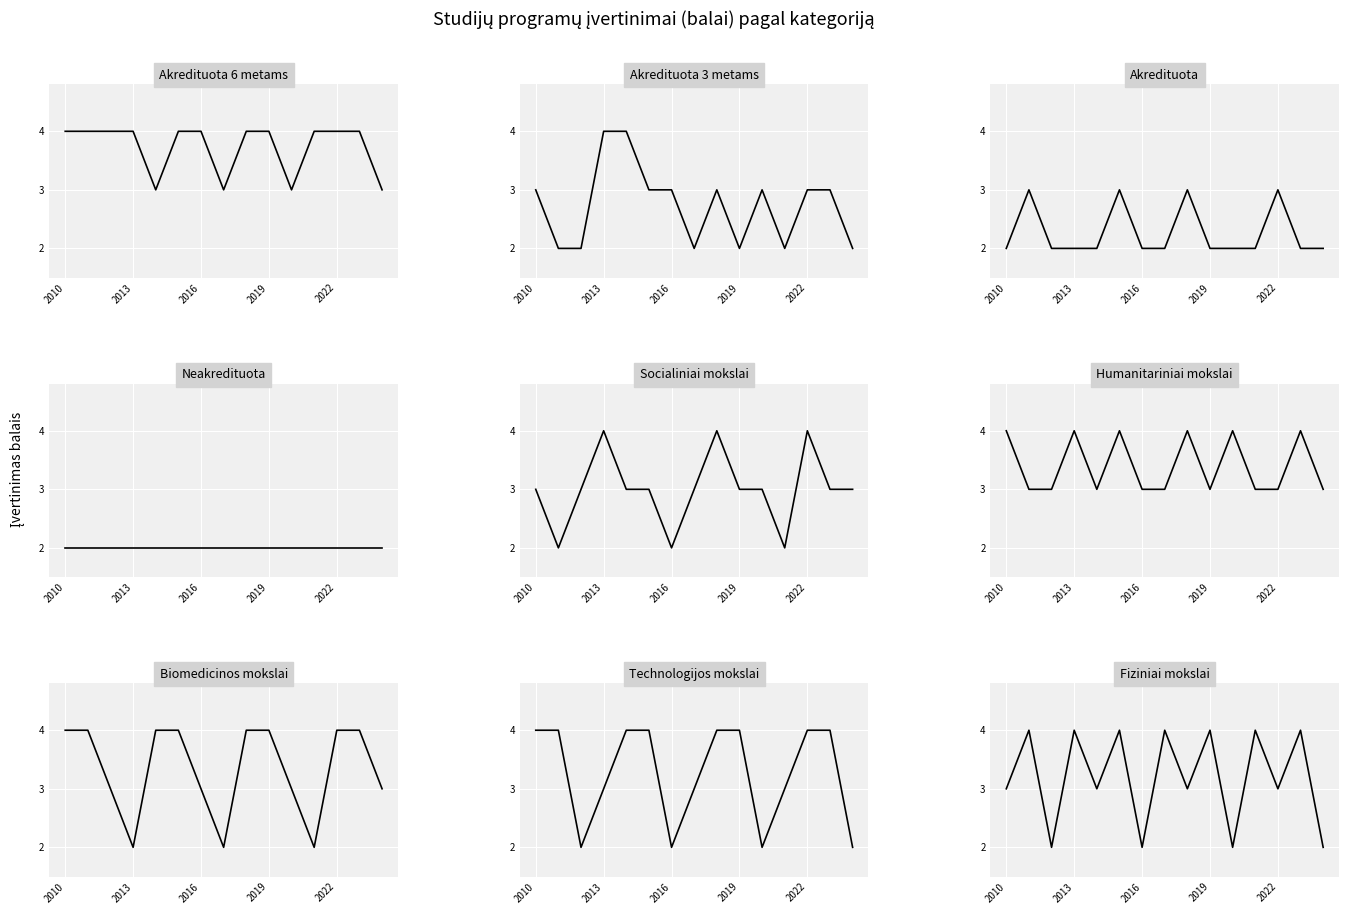

What is the total value across all series at 2022?

7